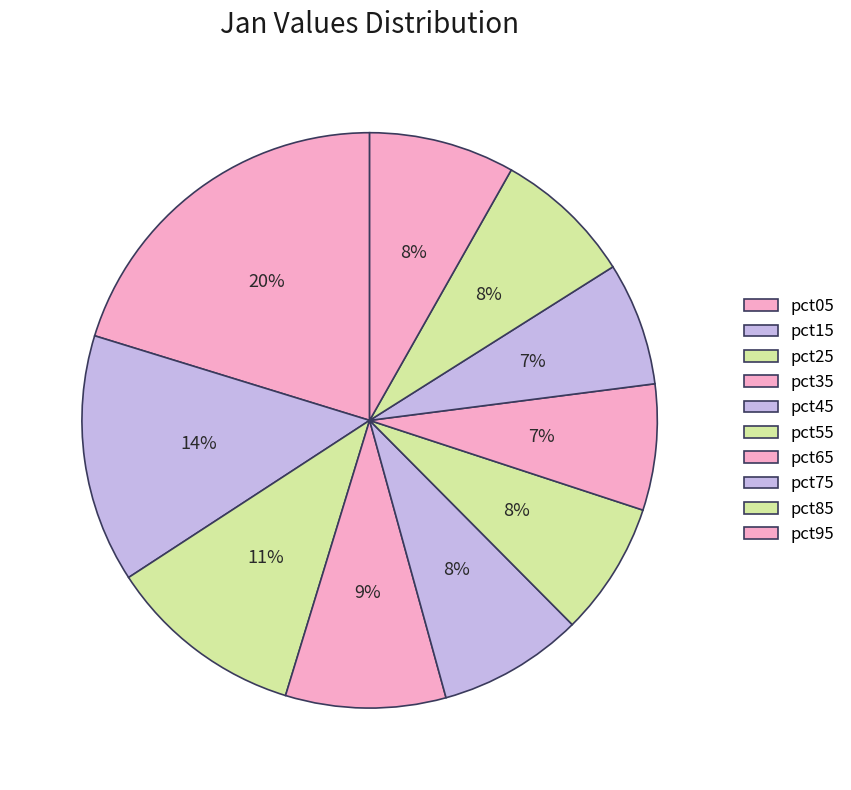

To the nearest percent, what portion does pct25 represent?

11%